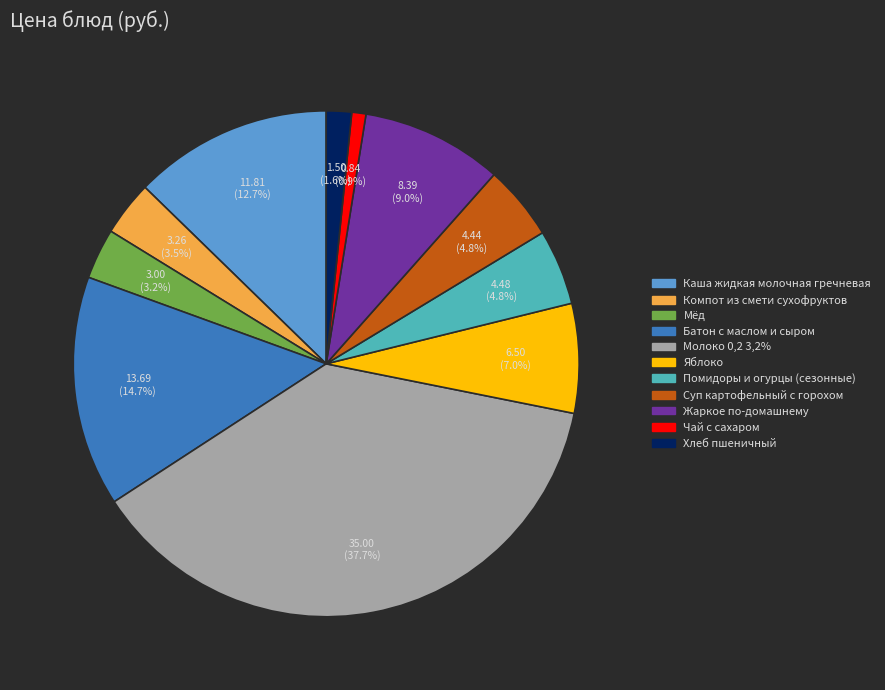

To the nearest percent, what portion does Хлеб пшеничный represent?

2%